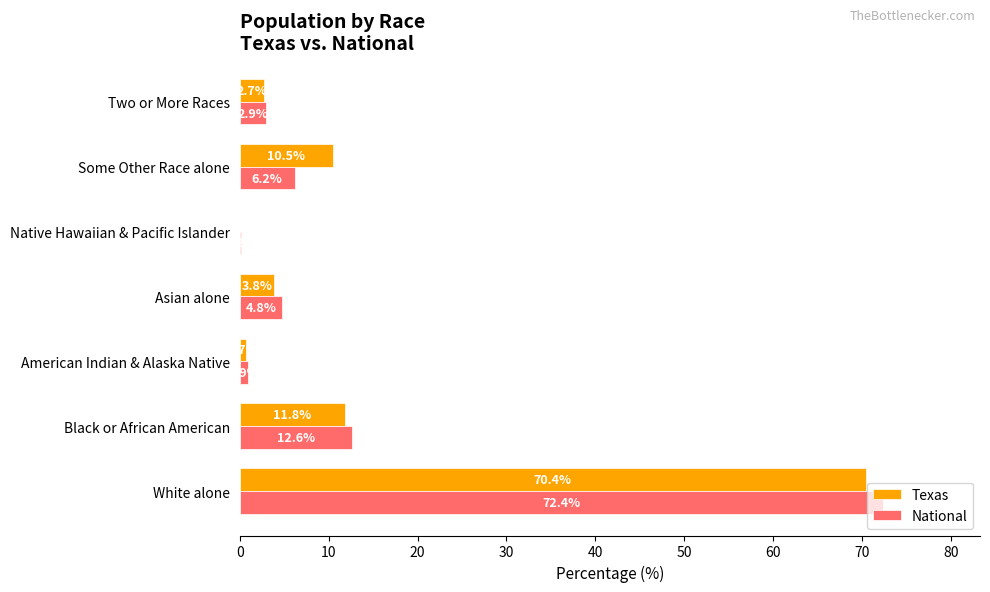

Which series has the widest spread of values?

National